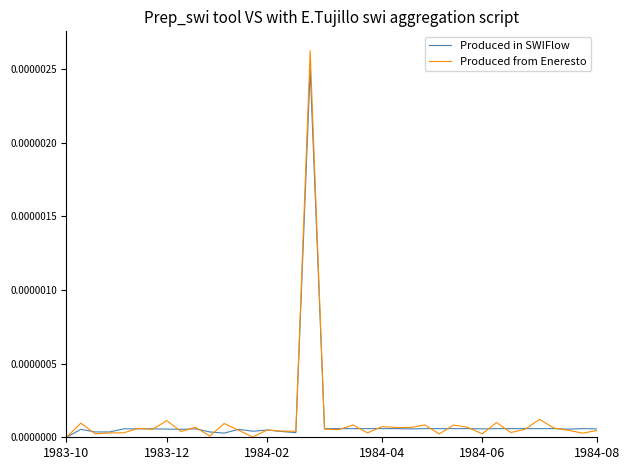

Which series has the widest spread of values?

Produced from Eneresto